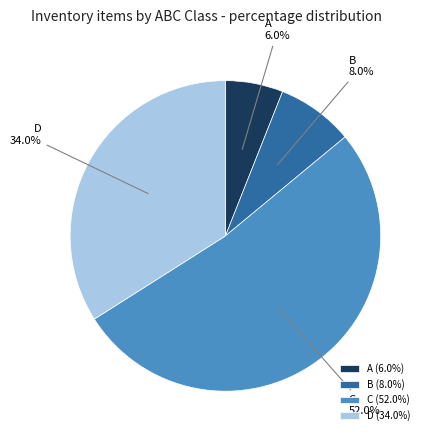

Is the sum of C and B greater than half?

Yes